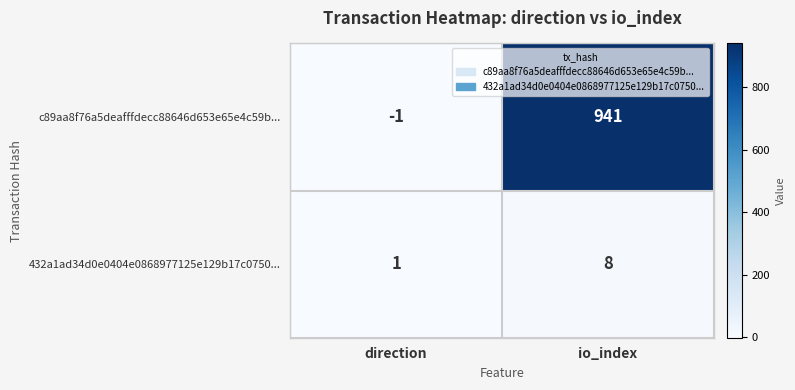

The 432a1ad34d0e0404e0868977125e129b17c0750... series shows 12 at io_index. True or false?

False